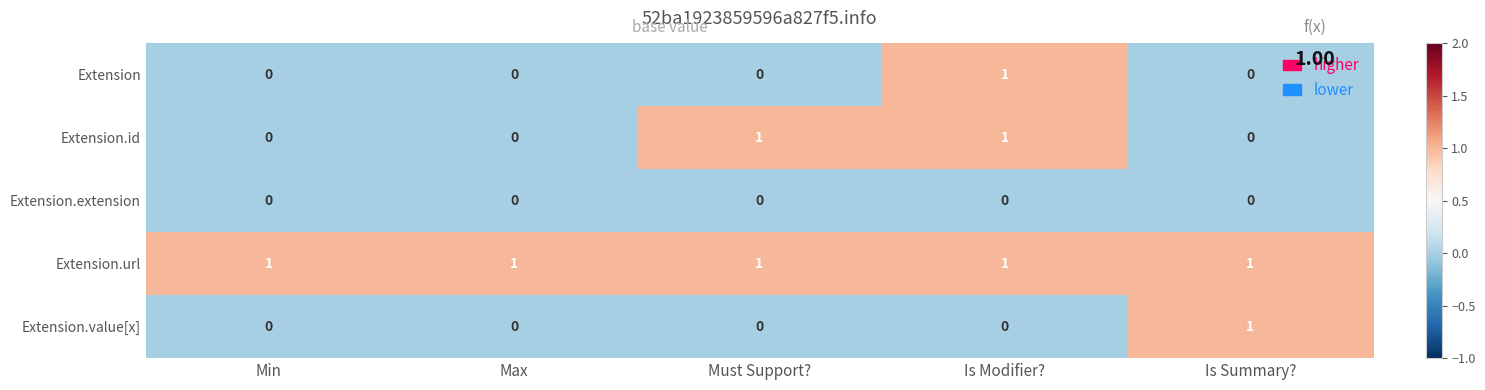

How many categories are shown in the chart?

5